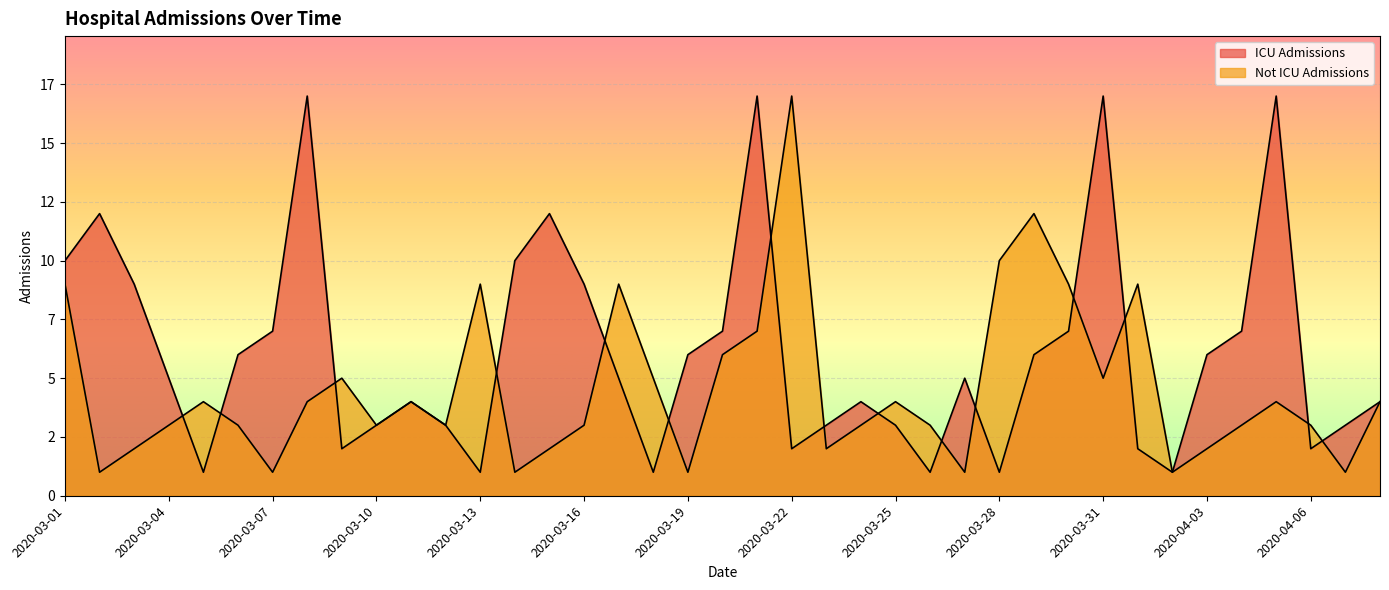

What is the difference between the maximum and minimum values in the ICU Admissions series?

16